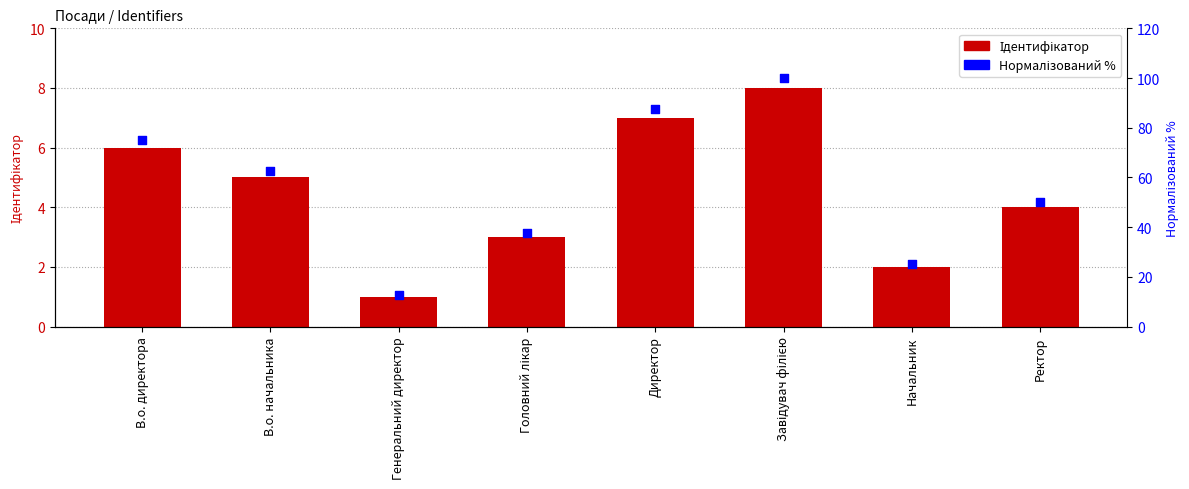

Which series has the largest total across all categories?

Нормалізований %